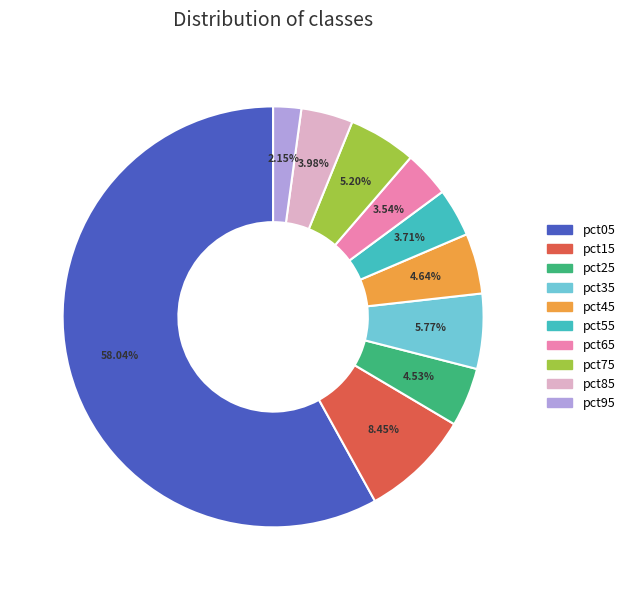

Combined, do pct55 and pct15 account for over 50%?

No